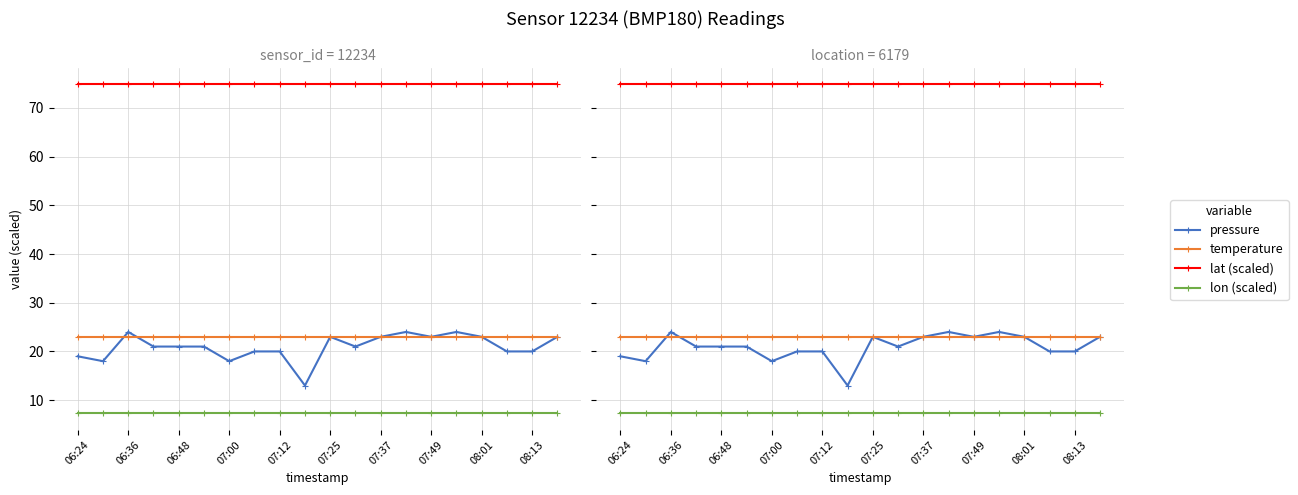

What is the spread (max minus min) of values at 13?

67.5